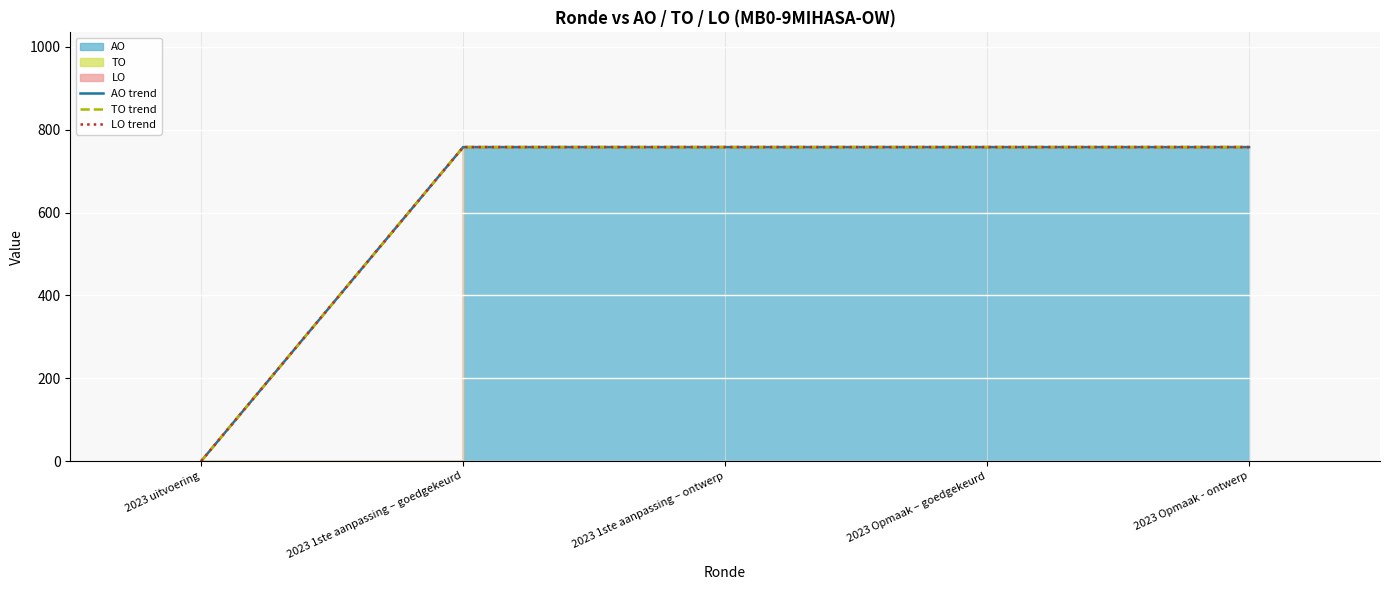

True or false: LO trend has more than 0 interior local peaks.

False